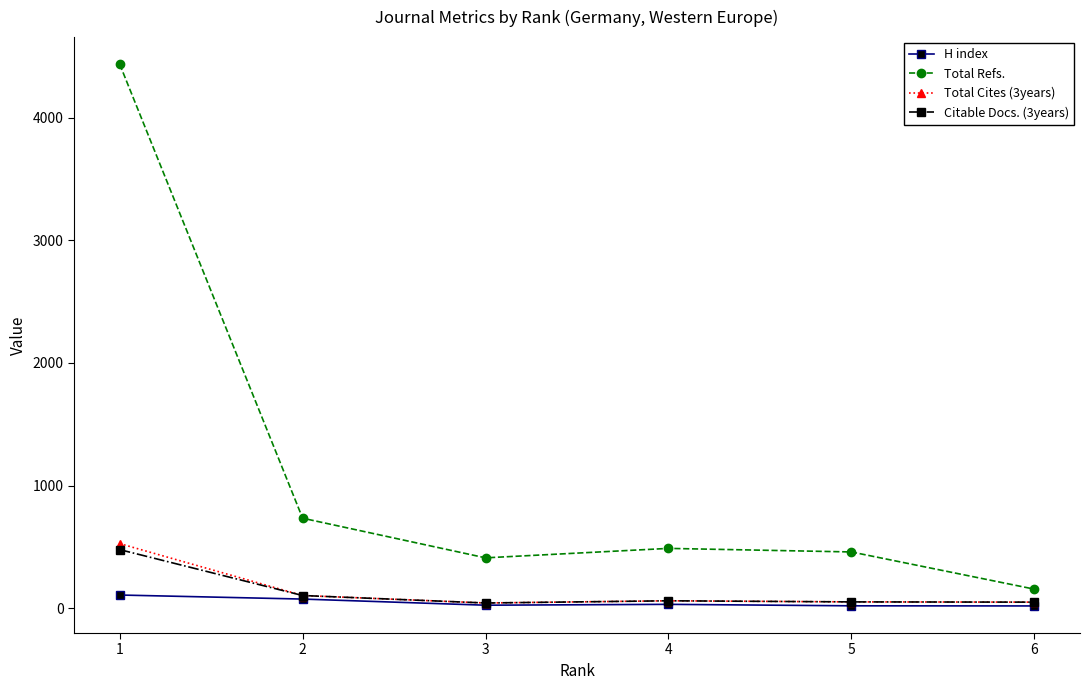

How many interior local valleys does the Total Refs. series have?

1